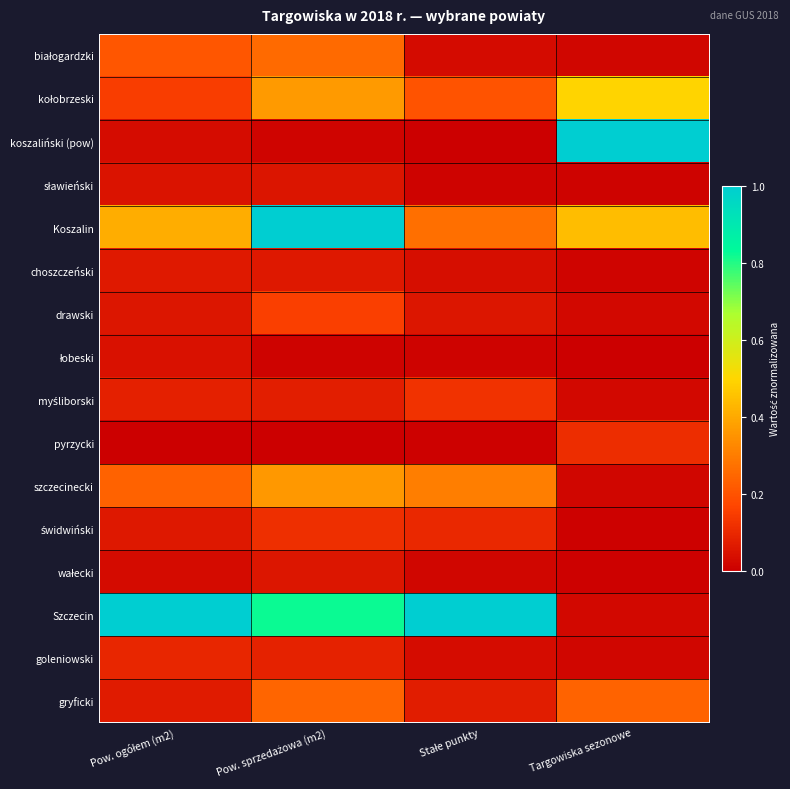

At which category does the chart reach its minimum across all series?

Stałe punkty